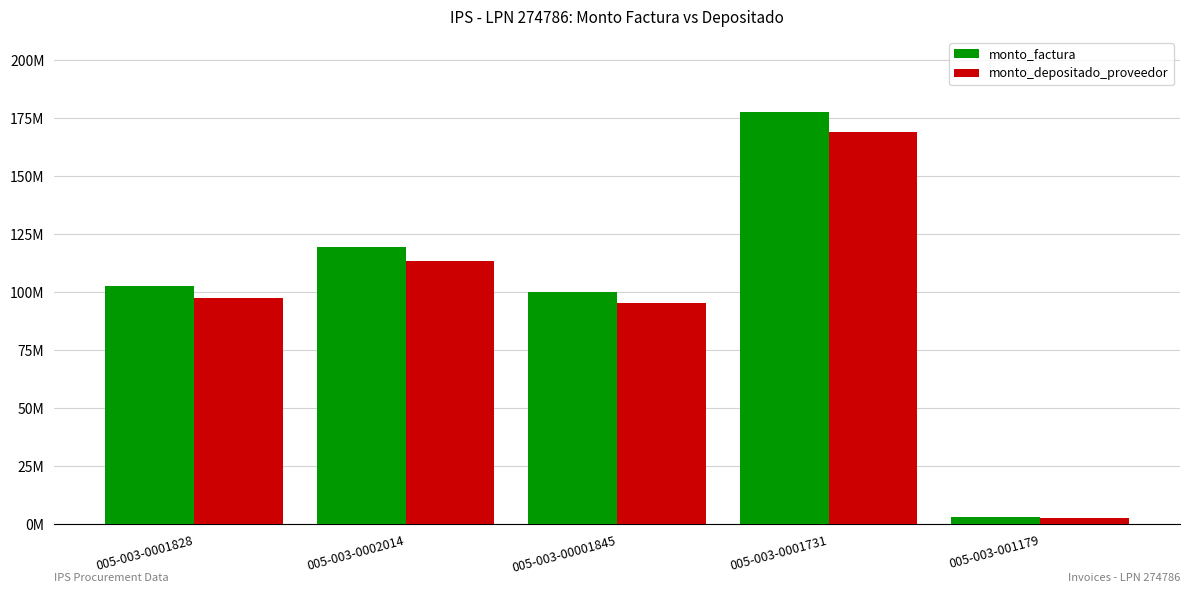

Does the chart contain any negative values?

No